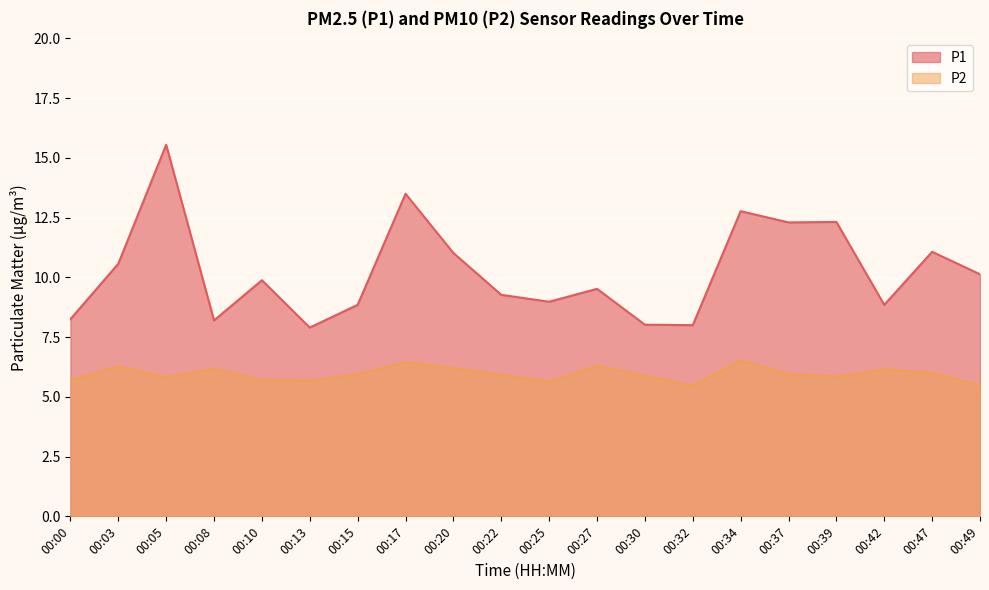

List the series in order of their peak value, highest first.

P1, P2